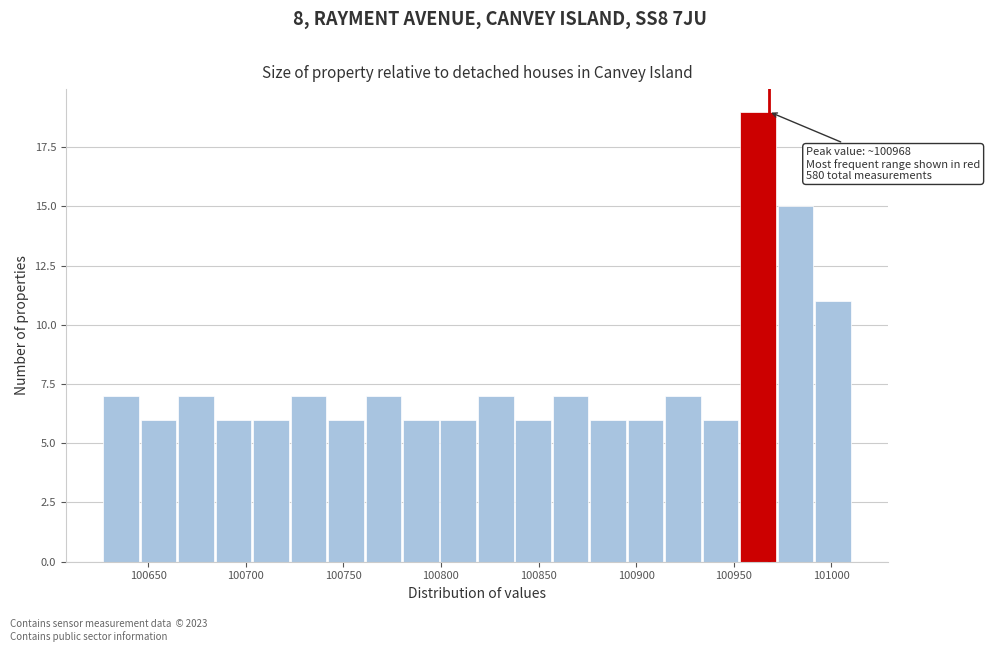

Read against the x-axis, roughly where is the centre of the tallest bar?

100960